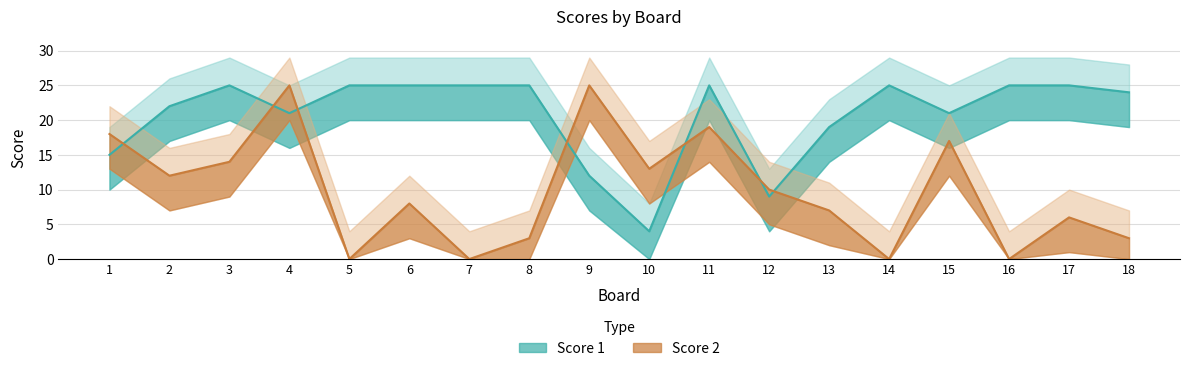

What is the value of the Score 1 point at the 4th from the left?

21